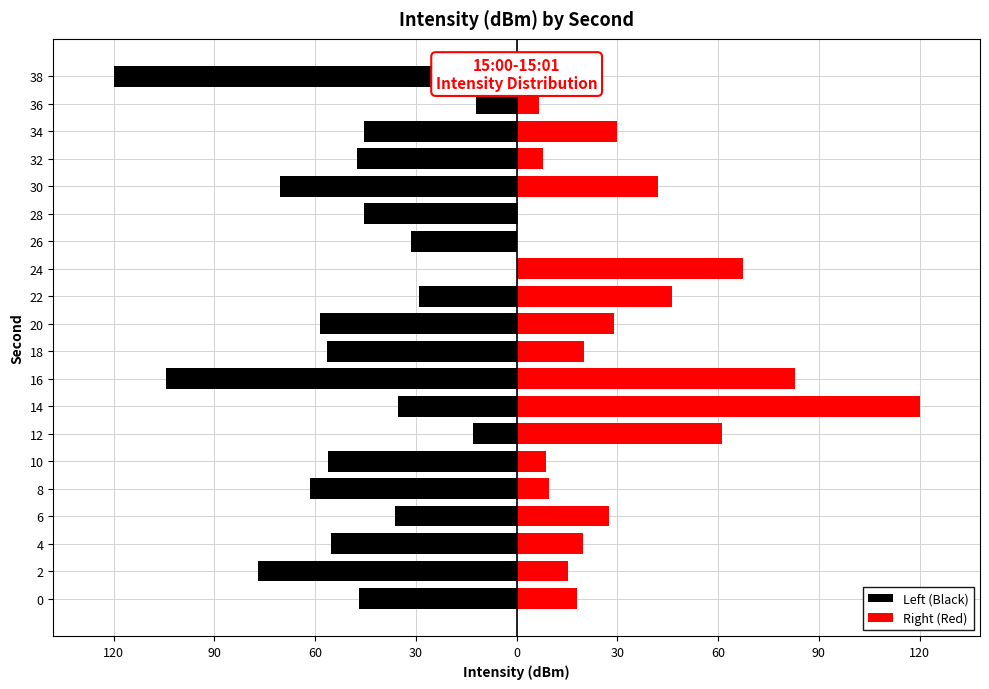

How many data points does each series have?

20